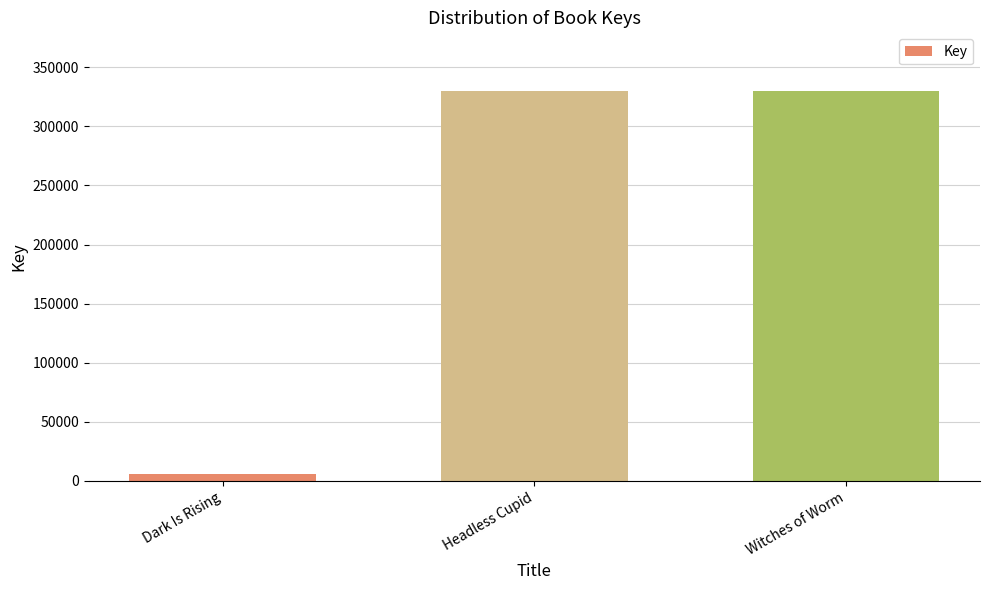

How many bars are there in total?

3